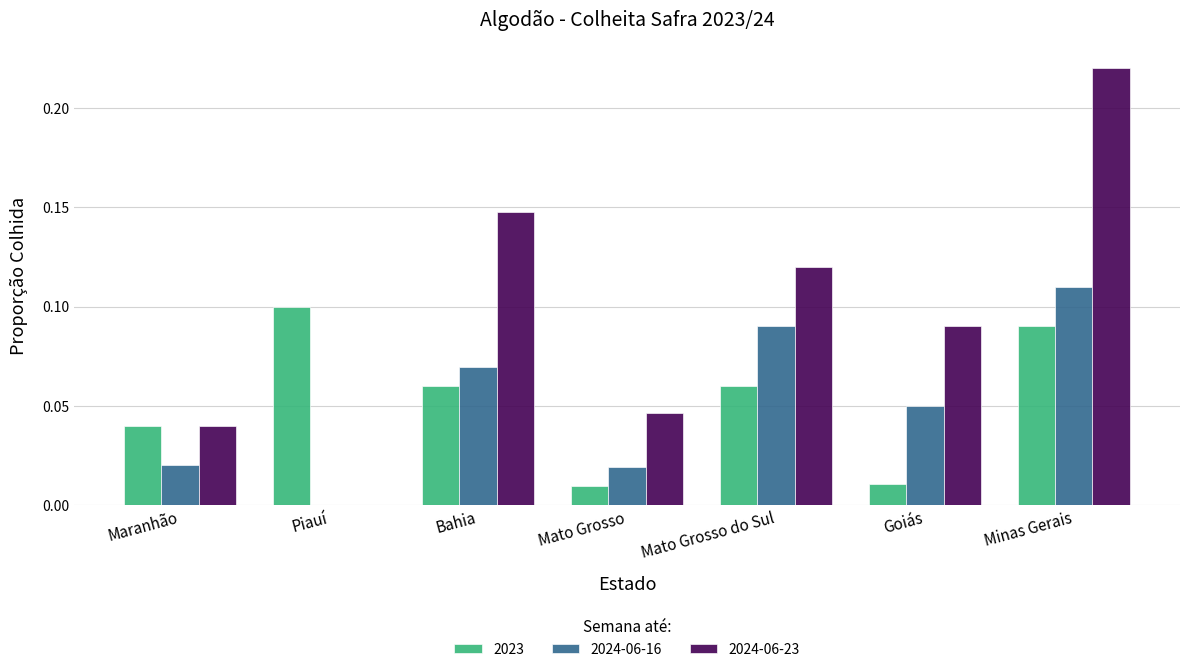

What is the sum of all 2024-06-23 values?

0.7